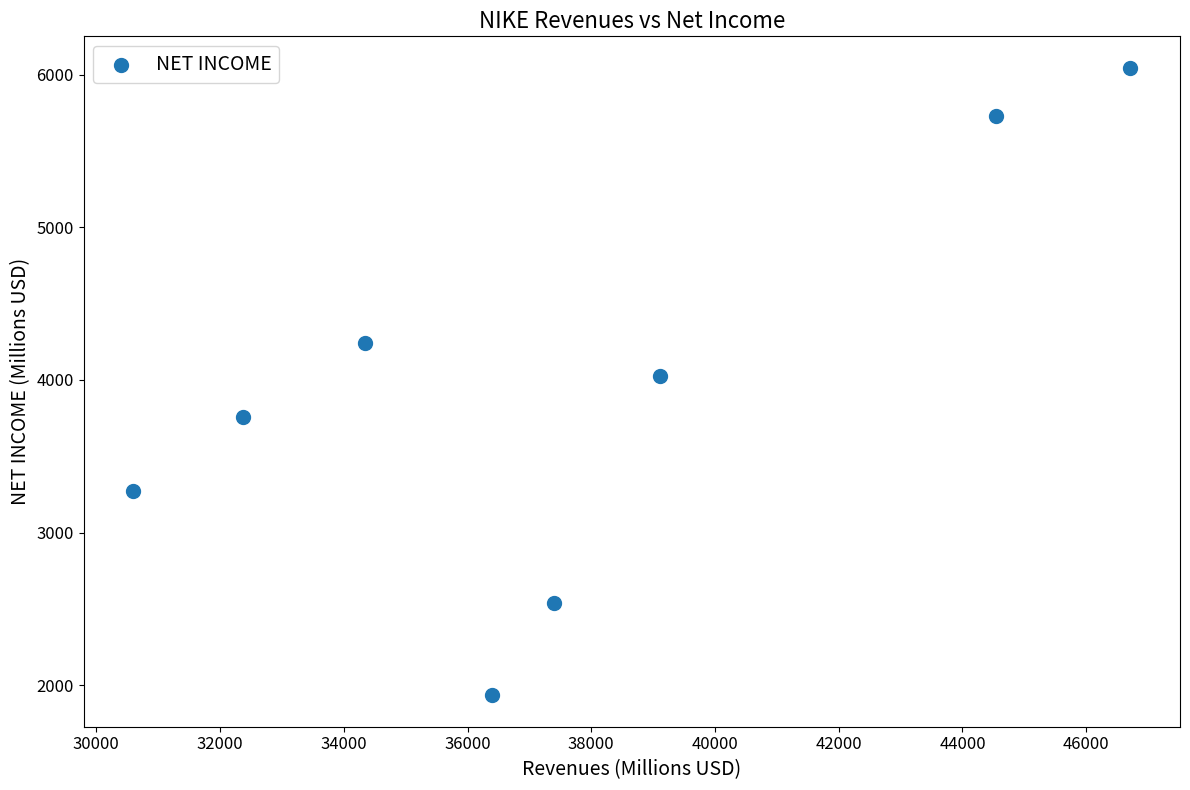

What is the range of X values (max minus min)?

16109